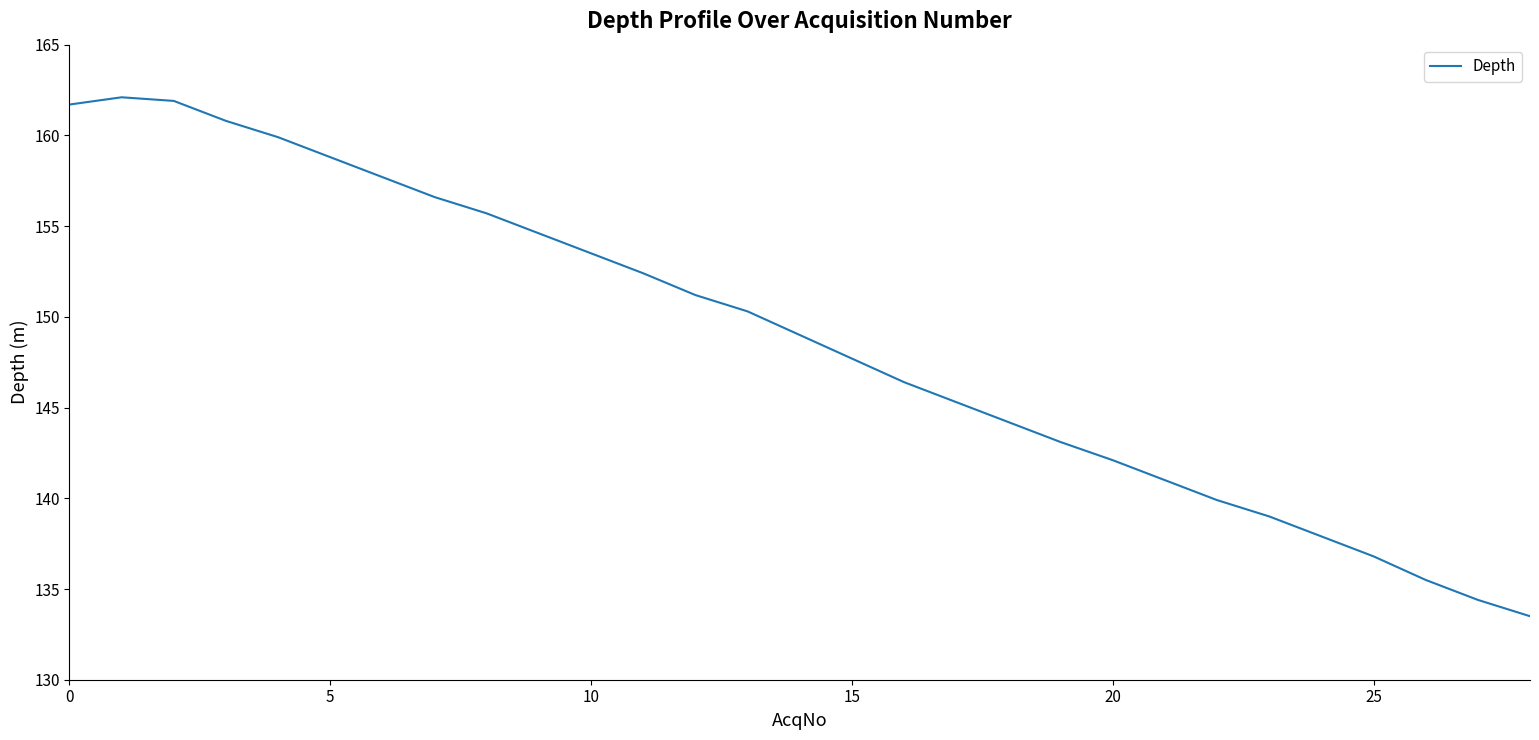

What is the sum of all values?

4313.0